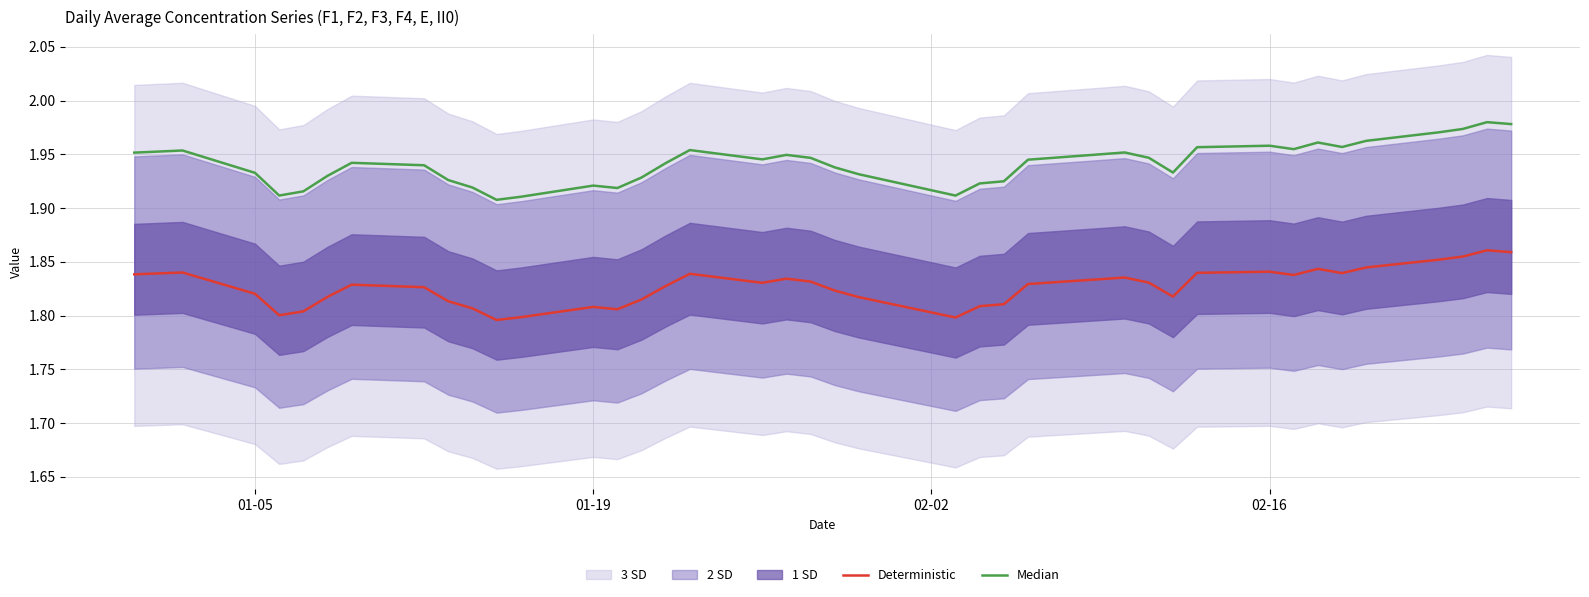

What is the sum of all Deterministic values?

73.1